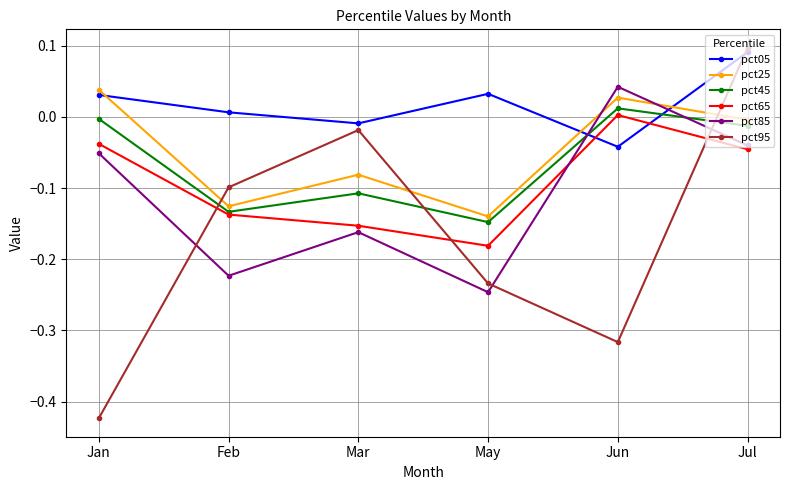

How many data points in pct65 are less than 0?

5